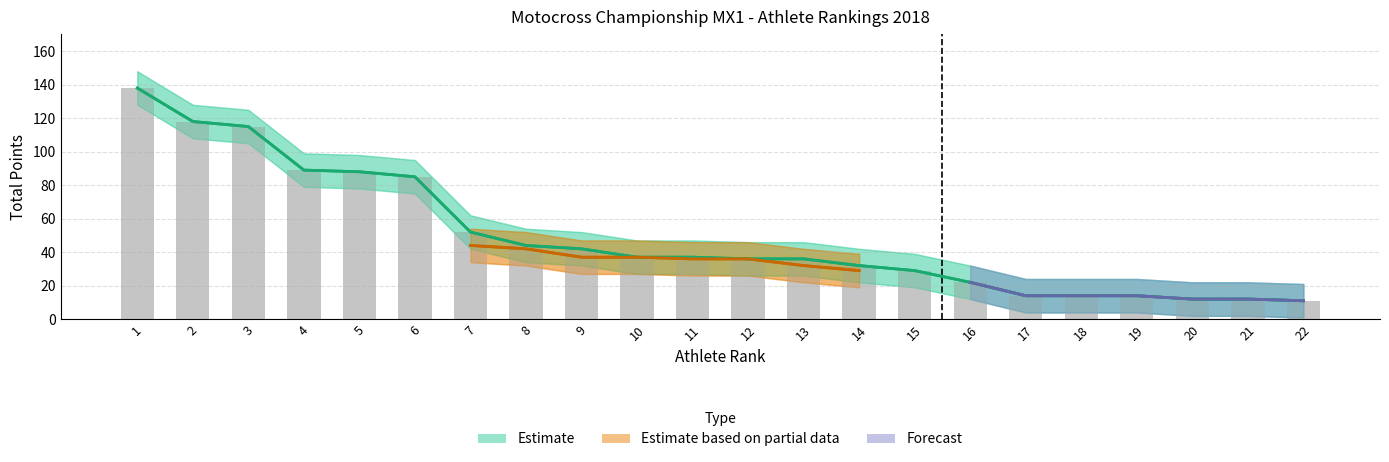

What is the change in value from 15 to 17?

-15